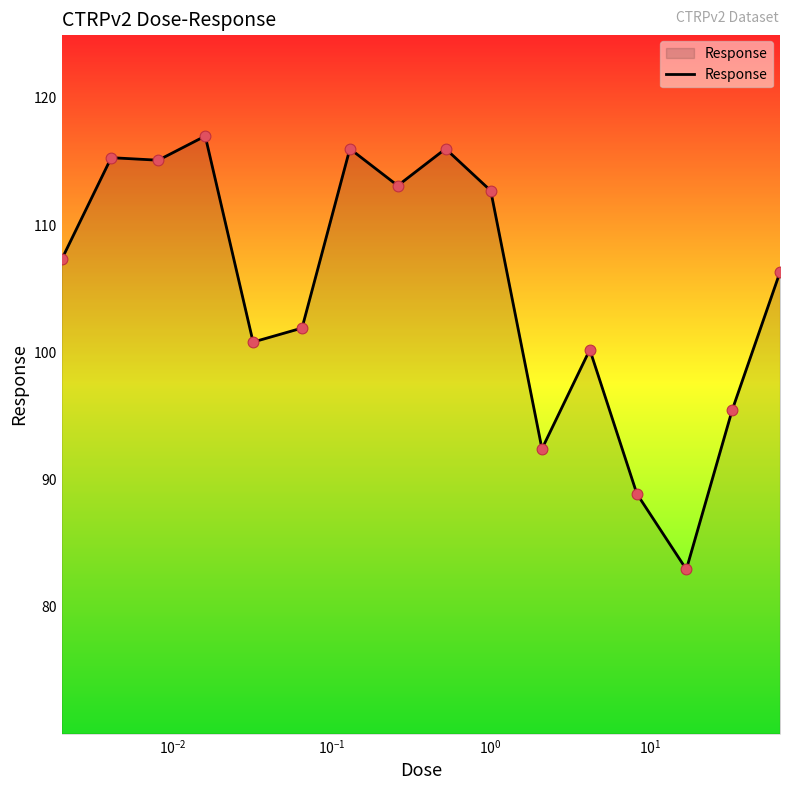

What is the minimum value shown in the chart?

82.9